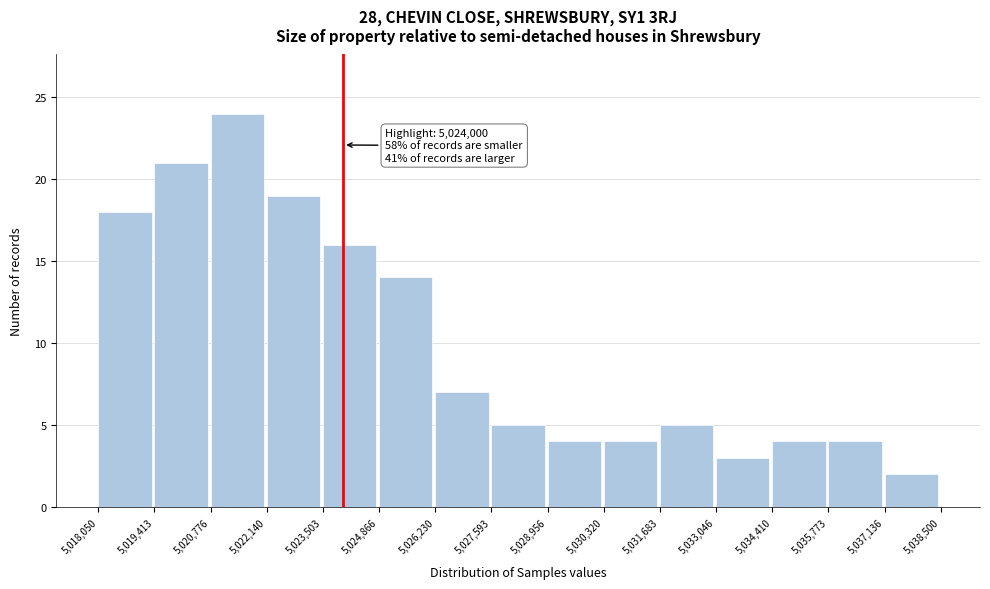

Which range on the x-axis has the tallest bar?

5,020,776 to 5,022,140